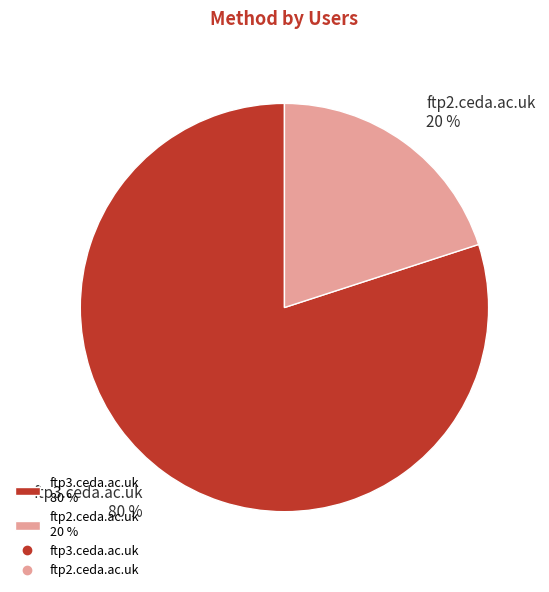

Rank the categories by value from lowest to highest.

ftp2.ceda.ac.uk, ftp3.ceda.ac.uk